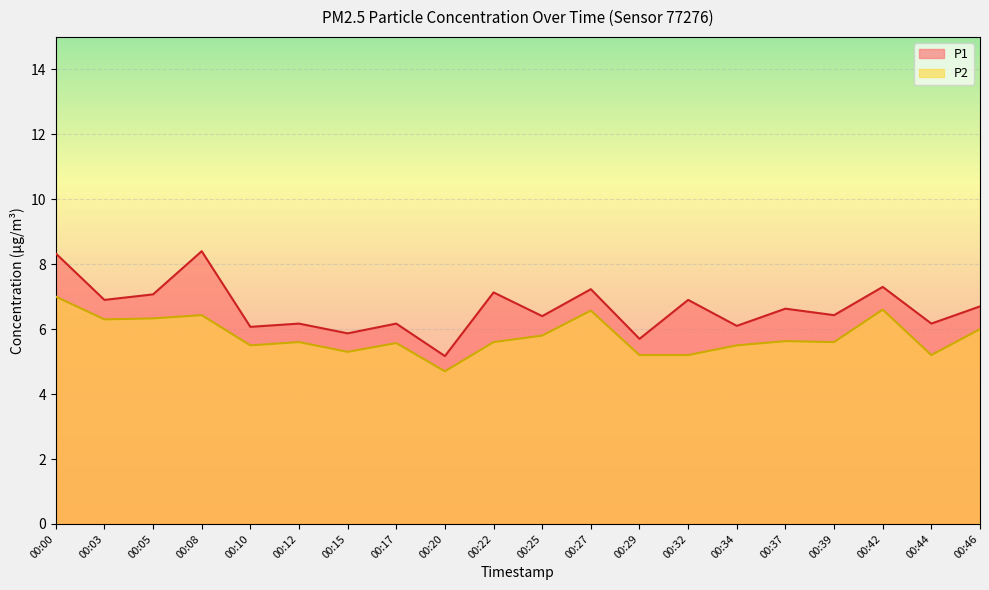

Which series has the largest total across all categories?

P1